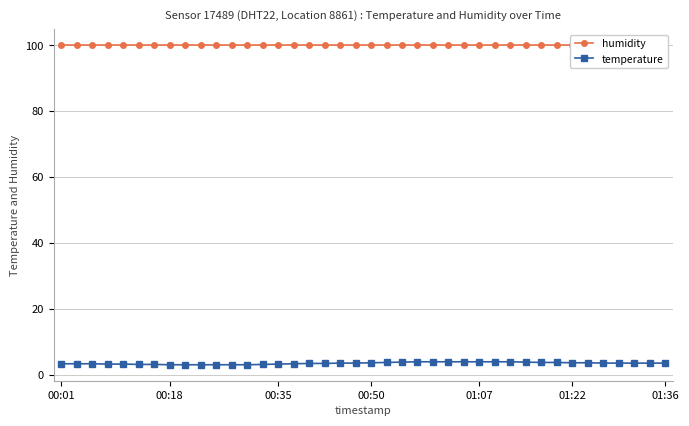

At how many categories does at least one series exceed 29?

40